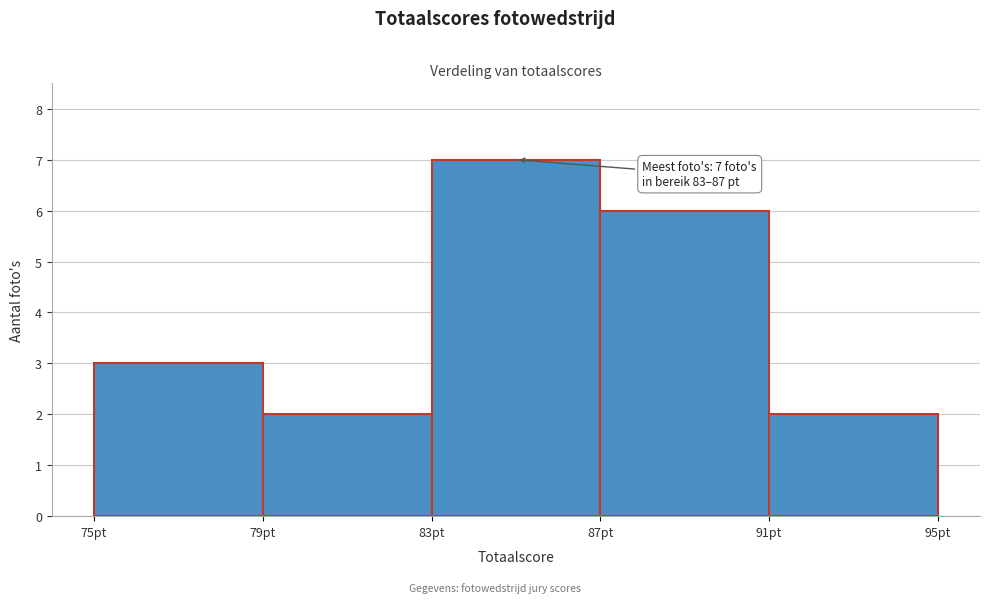

Which range on the x-axis has the tallest bar?

83 to 87